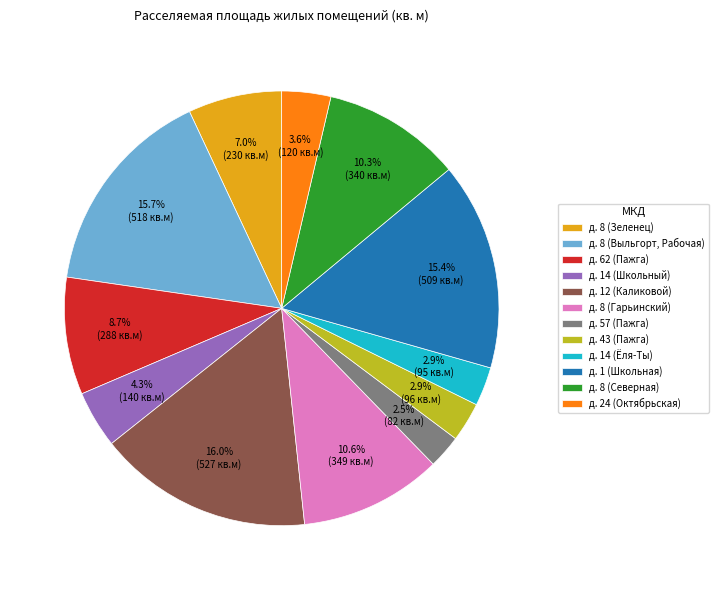

What is the ratio of the value at д. 43 (Пажга) to the value at д. 62 (Пажга)?

0.3